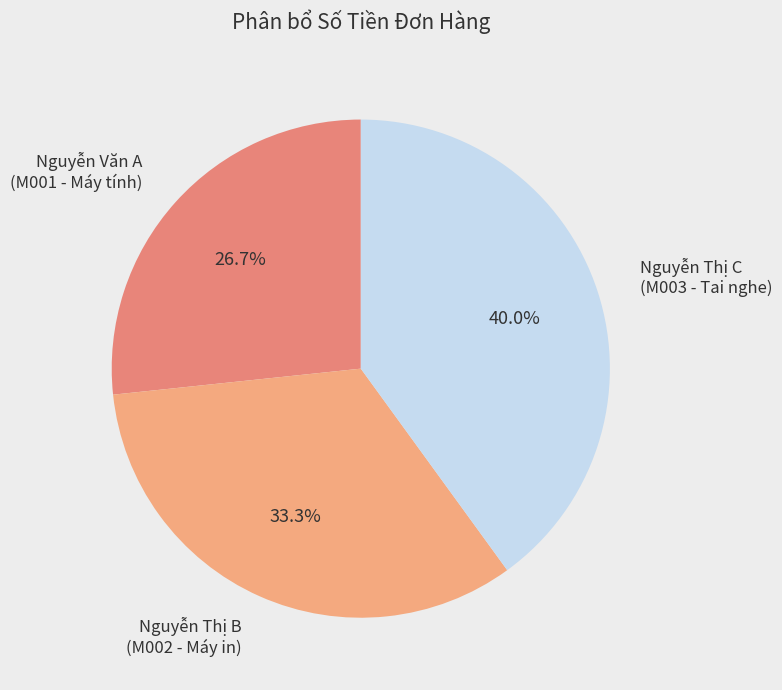

Which slice is the largest?

Nguyễn Thị C (M003 - Tai nghe)